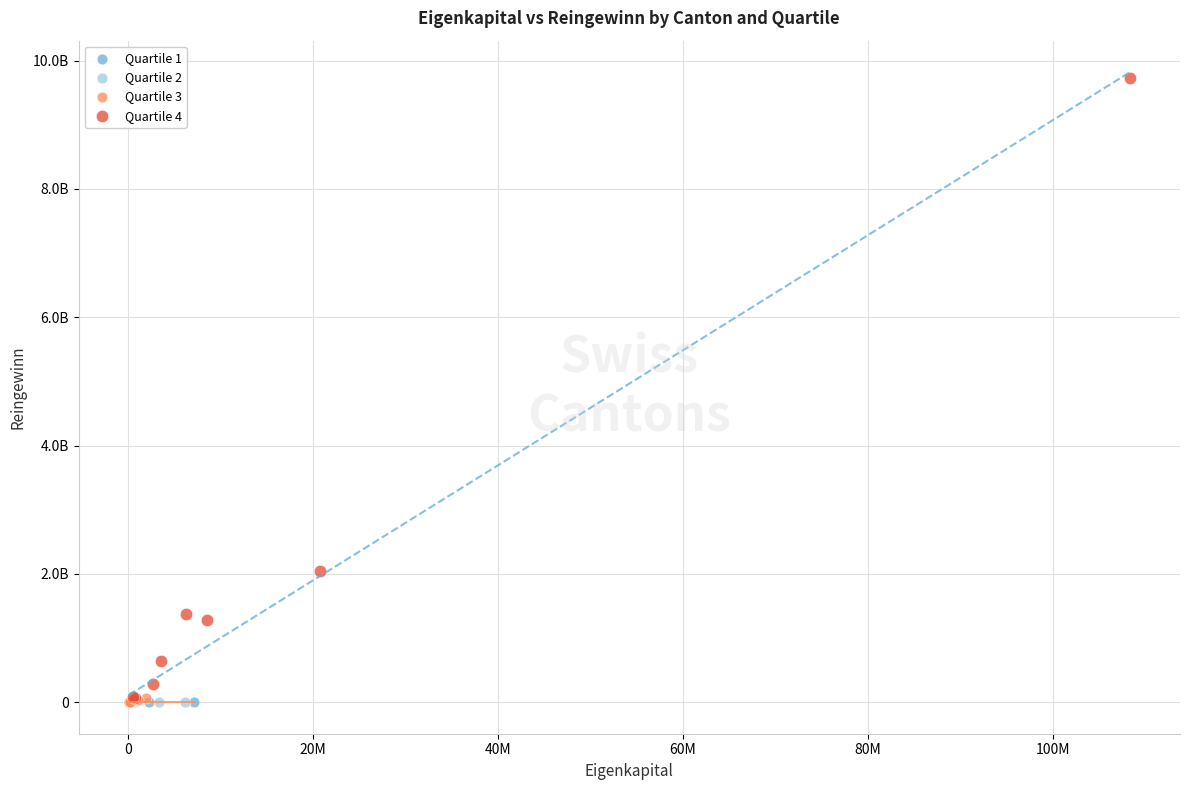

What are all the series names shown in the legend?

Quartile 1, Quartile 2, Quartile 3, Quartile 4